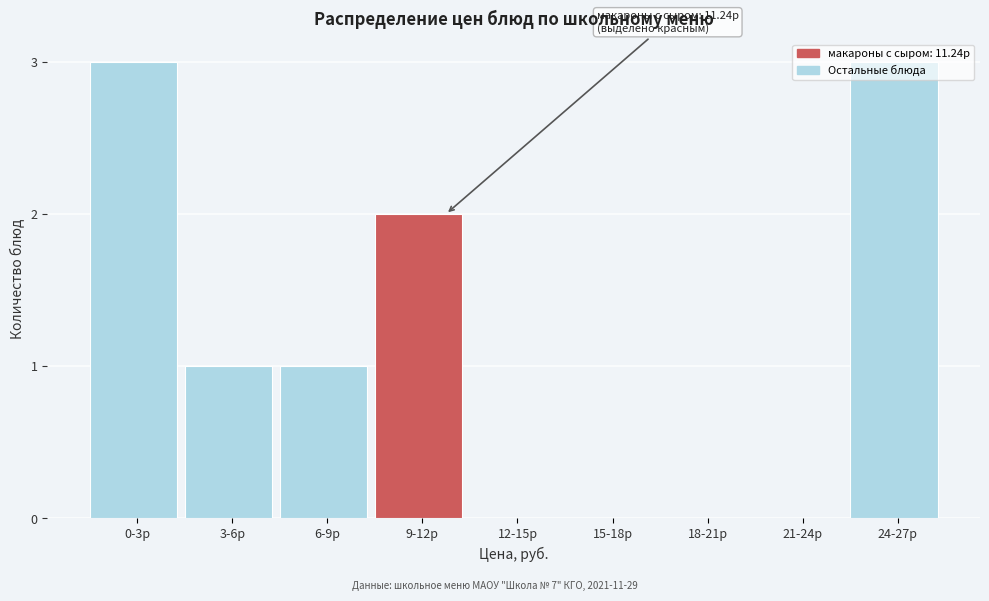

What is the change in value from 6-9р to 9-12р?

+1